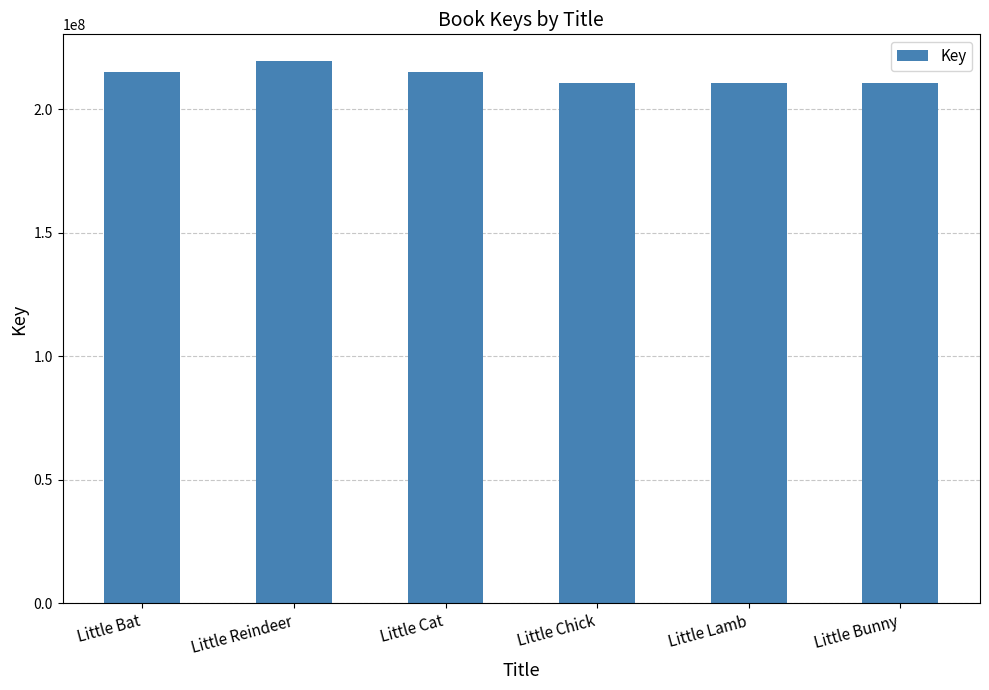

What is the change in value from Little Cat to Little Lamb?

-4585834